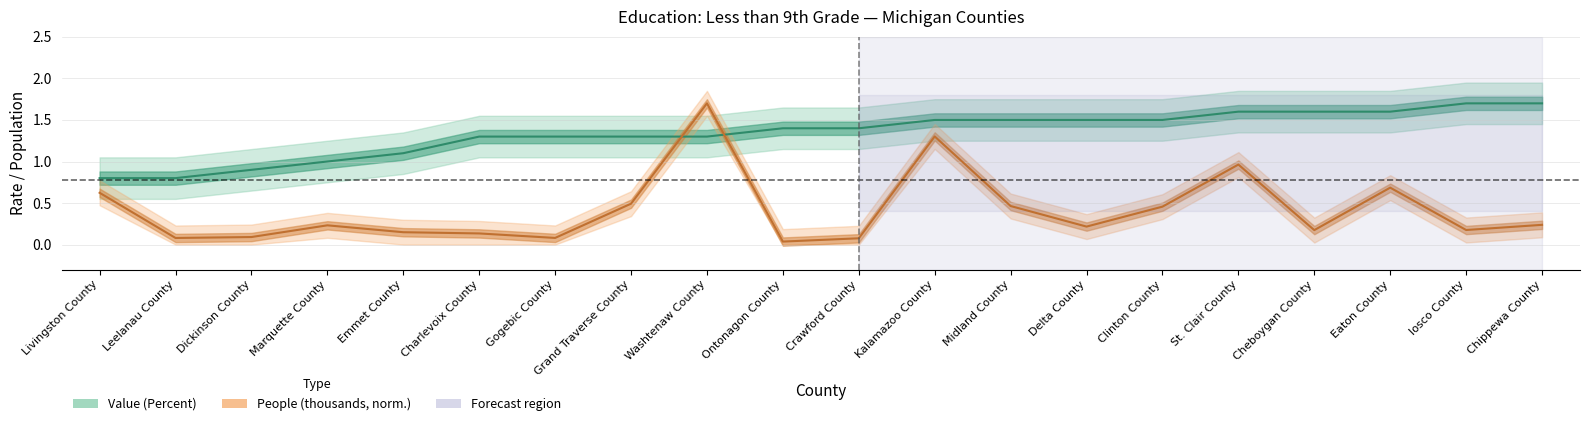

Reading right to left, what are all the values shown in this chart?

Value (Percent): Chippewa County=1.7	Iosco County=1.7	Eaton County=1.6	Cheboygan County=1.6	St. Clair County=1.6	Clinton County=1.5	Delta County=1.5	Midland County=1.5	Kalamazoo County=1.5	Crawford County=1.4	Ontonagon County=1.4	Washtenaw County=1.3	Grand Traverse County=1.3	Gogebic County=1.3	Charlevoix County=1.3	Emmet County=1.1	Marquette County=1.0	Dickinson County=0.9	Leelanau County=0.8	Livingston County=0.8
People (thousands): Chippewa County=0.2	Iosco County=0.2	Eaton County=0.7	Cheboygan County=0.2	St. Clair County=1.0	Clinton County=0.5	Delta County=0.2	Midland County=0.5	Kalamazoo County=1.3	Crawford County=0.1	Ontonagon County=0.0	Washtenaw County=1.7	Grand Traverse County=0.5	Gogebic County=0.1	Charlevoix County=0.1	Emmet County=0.1	Marquette County=0.2	Dickinson County=0.1	Leelanau County=0.1	Livingston County=0.6